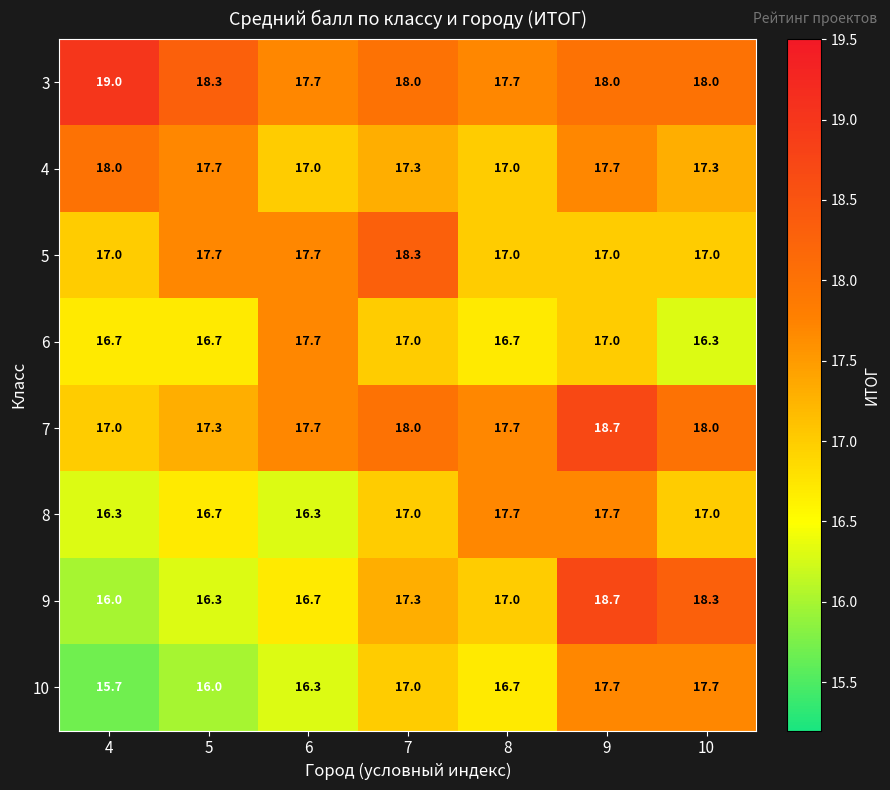

Is it true that 4 equals 25.6 at 5?

False